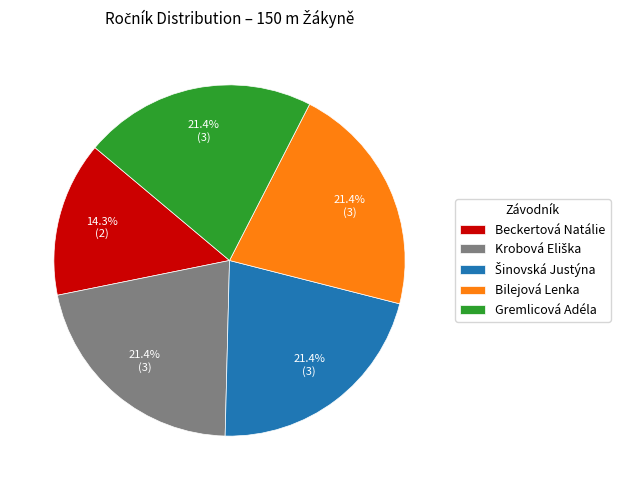

How much of the chart is everything except Beckertová Natálie?

85.7%